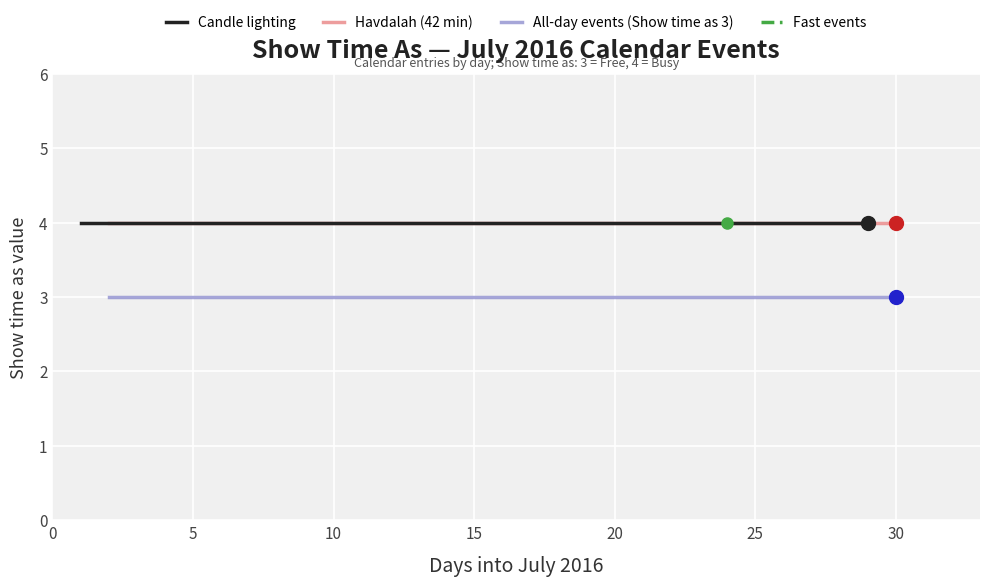

Which series has the largest total across all categories?

Candle lighting